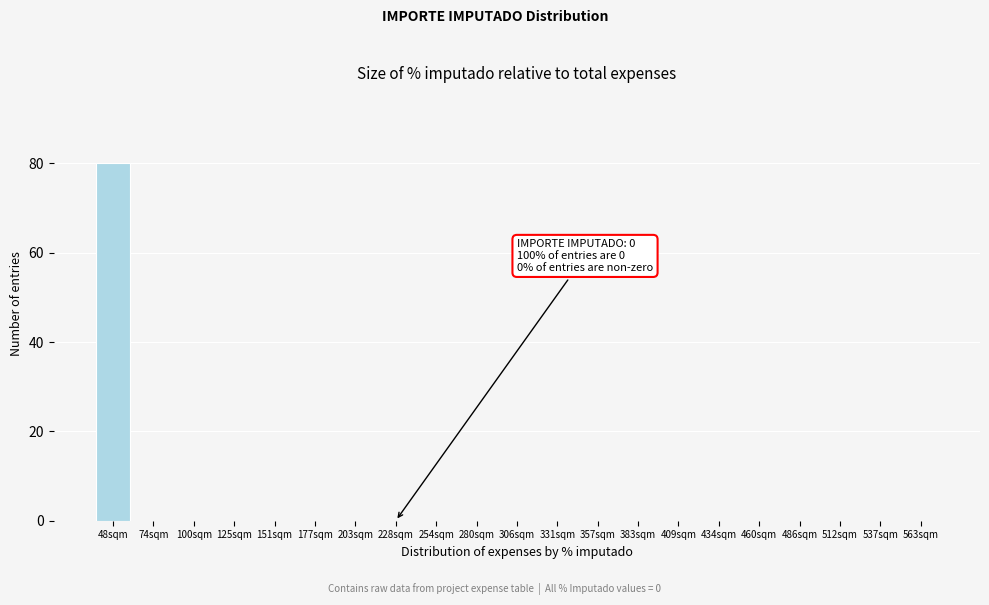

Reading right to left, list all the values displayed in this chart.

563sqm=0	537sqm=0	512sqm=0	486sqm=0	460sqm=0	434sqm=0	409sqm=0	383sqm=0	357sqm=0	331sqm=0	306sqm=0	280sqm=0	254sqm=0	228sqm=0	203sqm=0	177sqm=0	151sqm=0	125sqm=0	100sqm=0	74sqm=0	48sqm=80